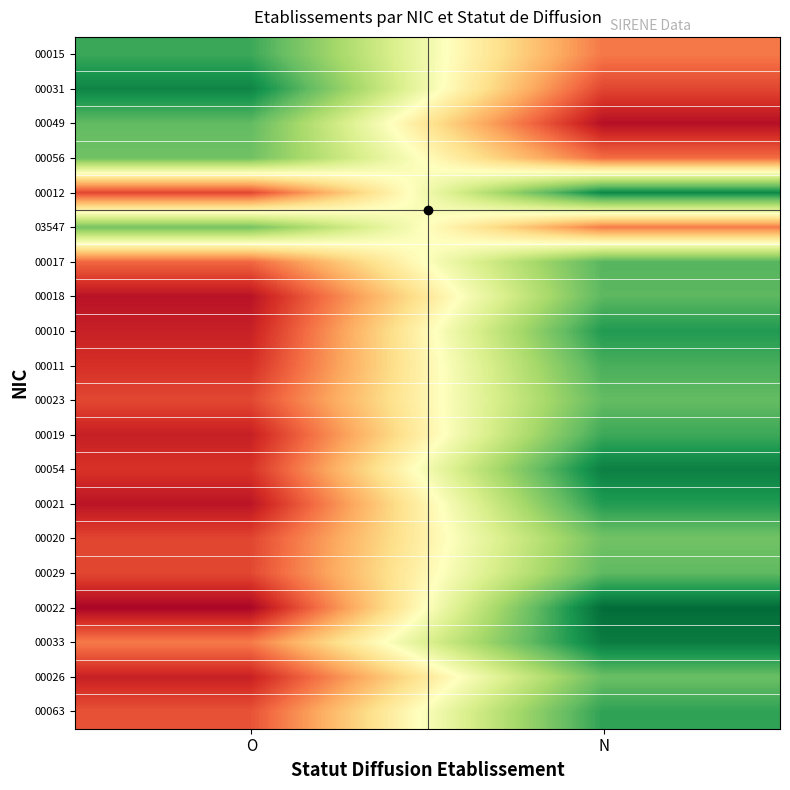

Reading left to right, transcribe all the data shown in this chart.

00015: O=1.1	N=0.3
00031: O=1.2	N=0.2
00049: O=1.0	N=0.0
00056: O=1.0	N=0.3
00012: O=0.2	N=1.2
03547: O=1.0	N=0.3
00017: O=0.2	N=1.1
00018: O=0.1	N=1.1
00010: O=0.1	N=1.2
00011: O=0.1	N=1.1
00023: O=0.2	N=1.0
00019: O=0.1	N=1.1
00054: O=0.1	N=1.2
00021: O=0.1	N=1.2
00020: O=0.2	N=1.0
00029: O=0.2	N=1.1
00022: O=0.0	N=1.3
00033: O=0.3	N=1.2
00026: O=0.1	N=1.0
00063: O=0.2	N=1.1